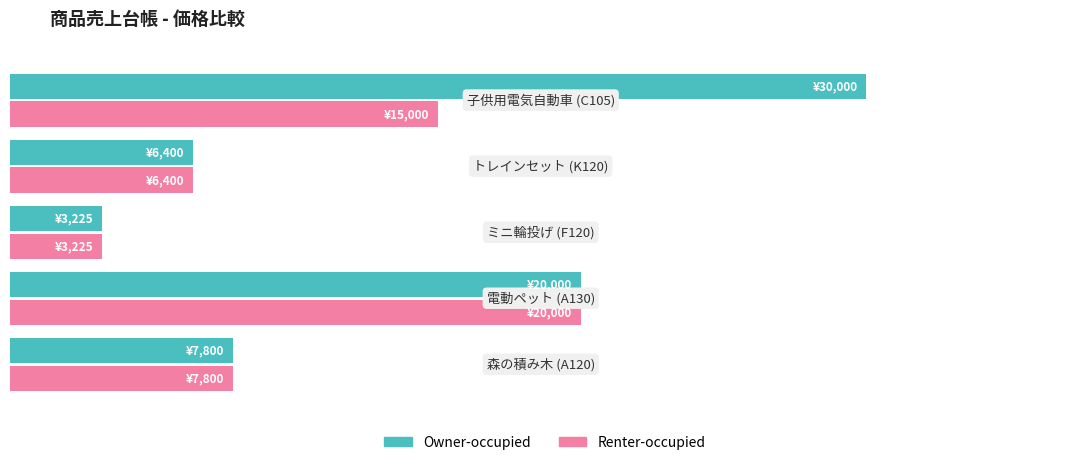

Rank the categories by Renter-occupied value from lowest to highest.

2, 3, 0, 4, 1